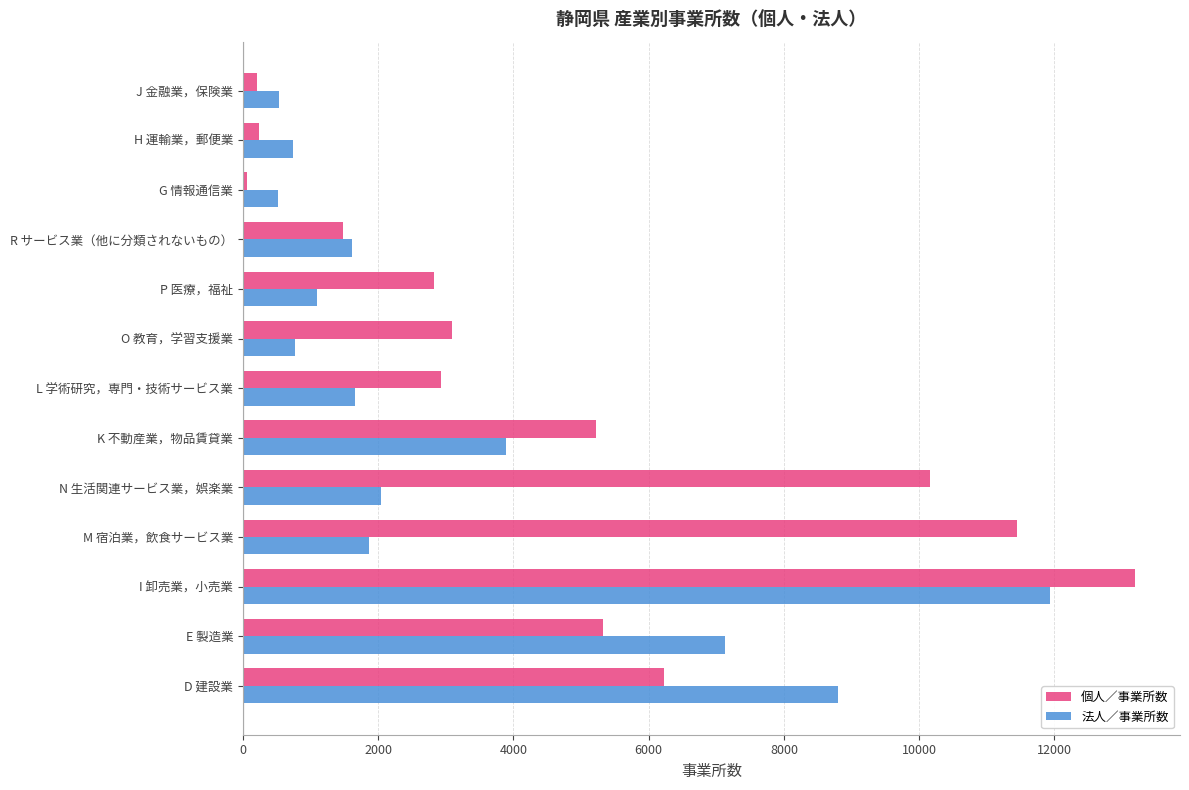

Which series changed the most between M 宿泊業，飲食サービス業 and G 情報通信業?

個人／事業所数